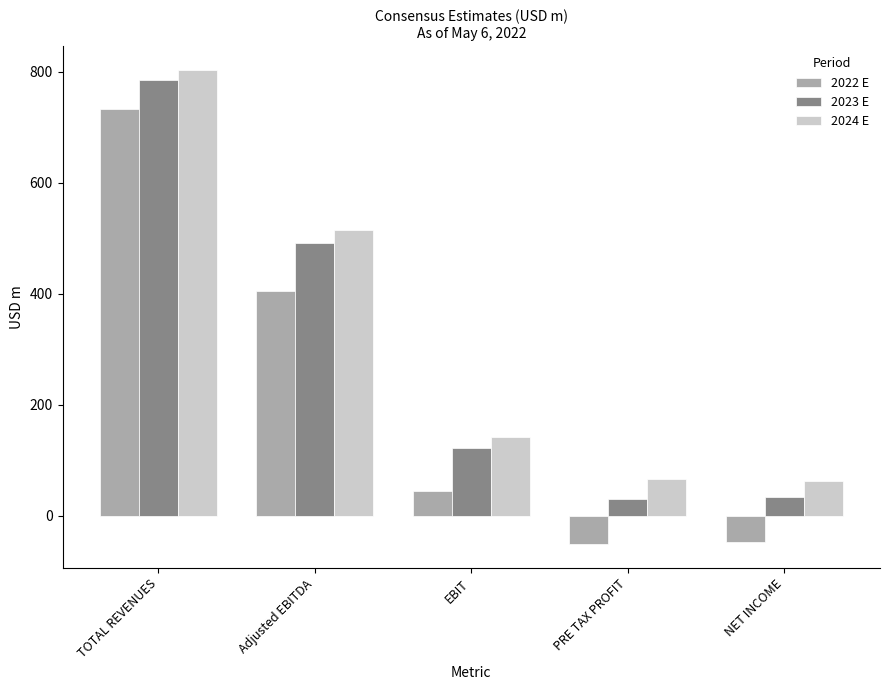

Is the value of 2022 E at PRE TAX PROFIT greater than the value of 2024 E at PRE TAX PROFIT?

No